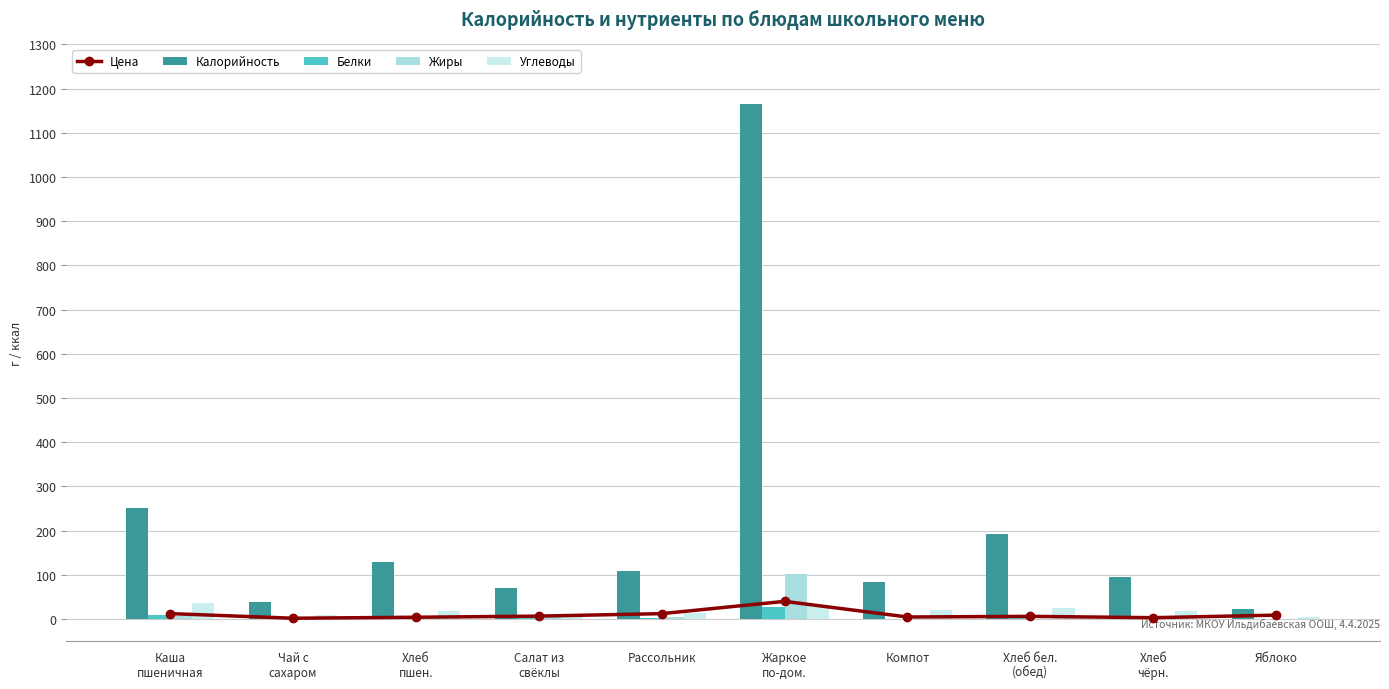

The value of Жиры at Чай с
сахаром is 0.2. True or false?

False